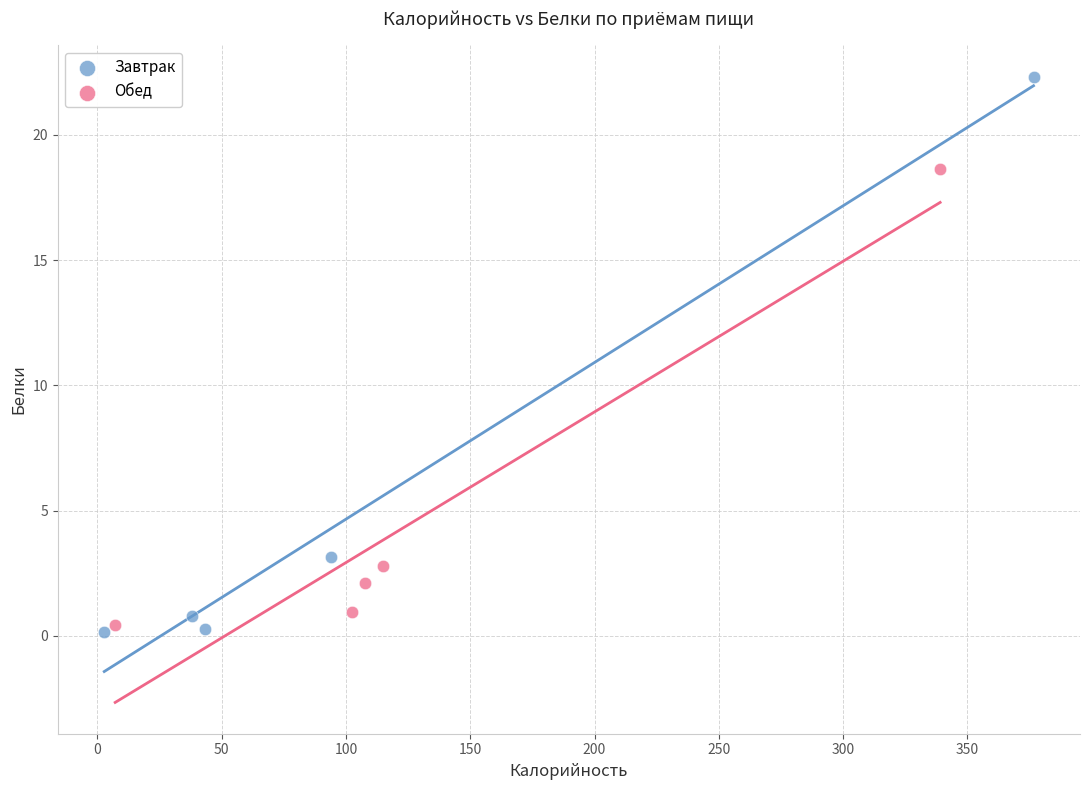

What are all the series names shown in the legend?

Завтрак, Обед